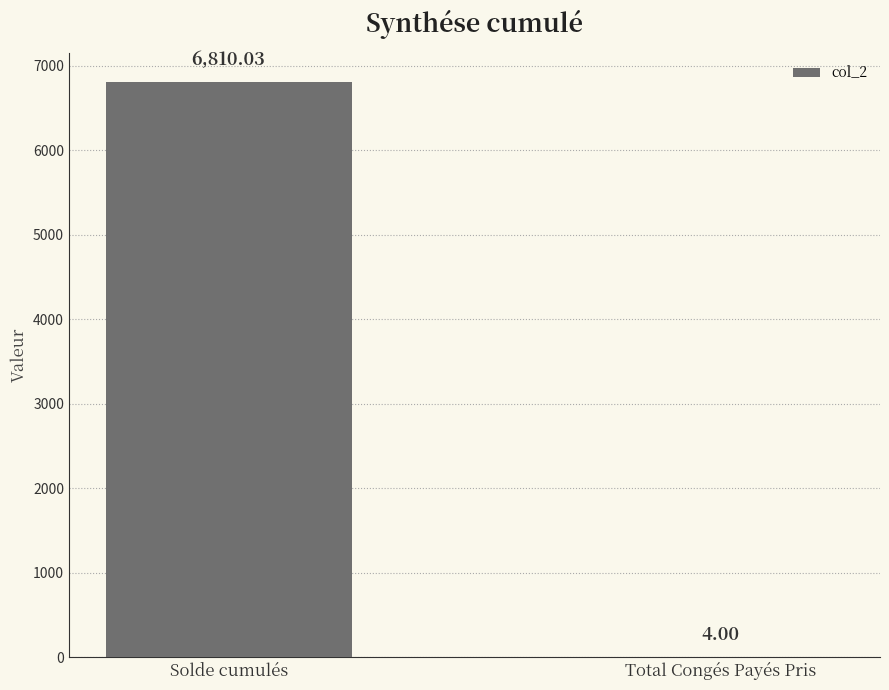

The chart shows a value of 6810.0 at Solde cumulés. True or false?

True